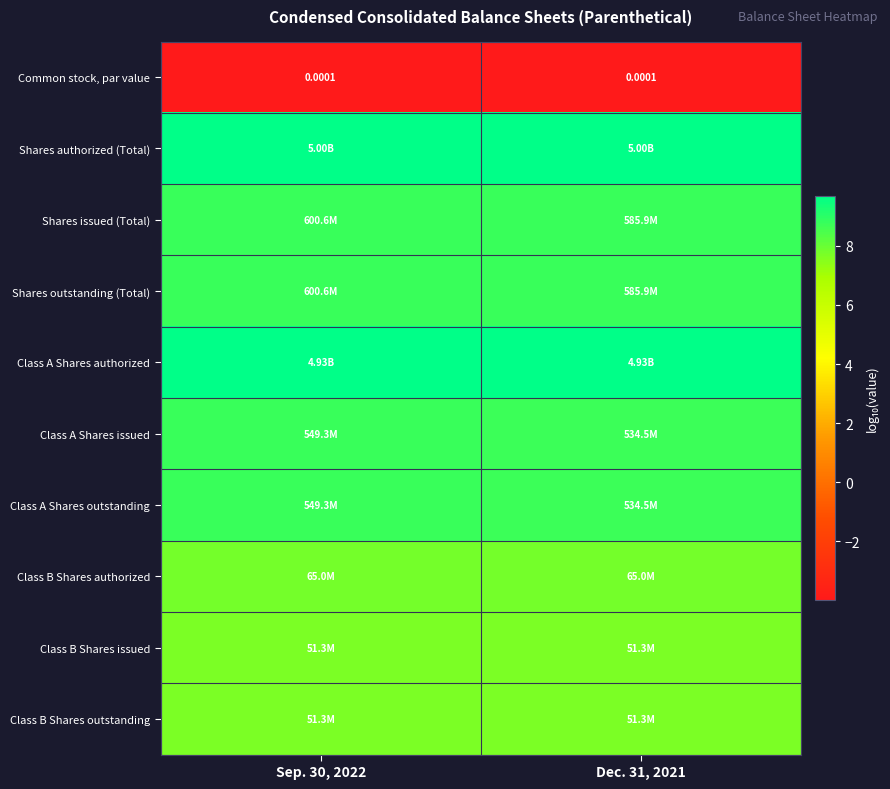

Rank the categories by Class B Shares authorized value from highest to lowest.

Sep. 30, 2022, Dec. 31, 2021